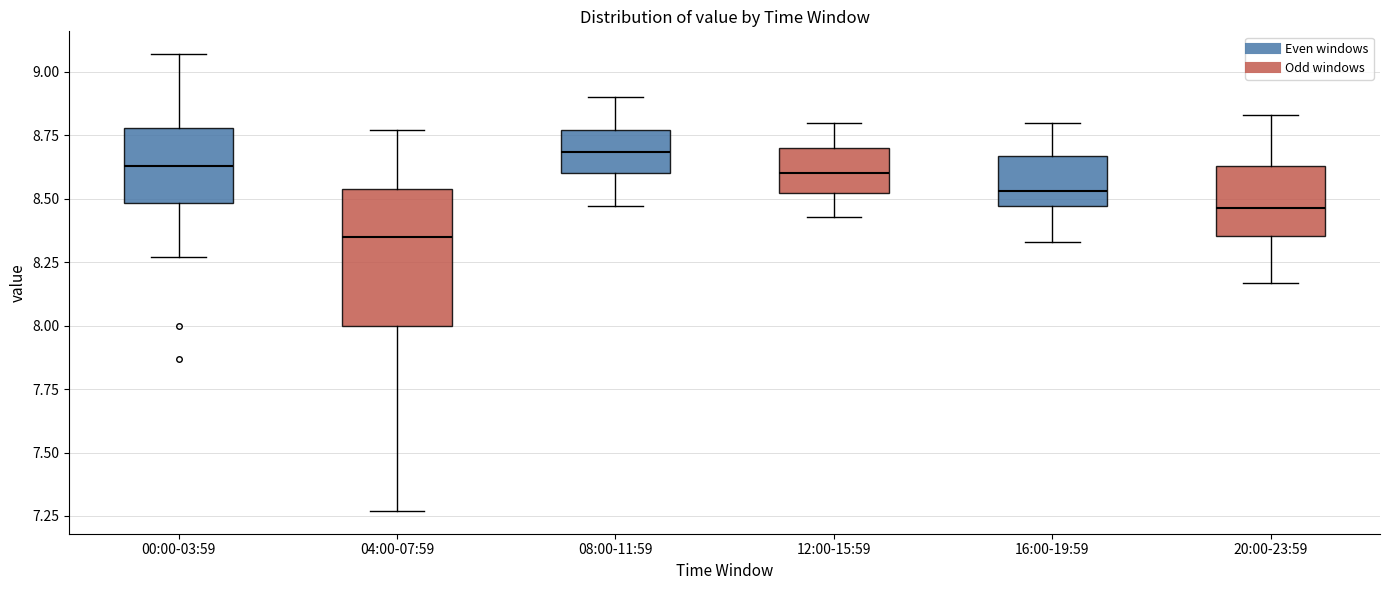

Which box has the lowest median line?

04:00-07:59